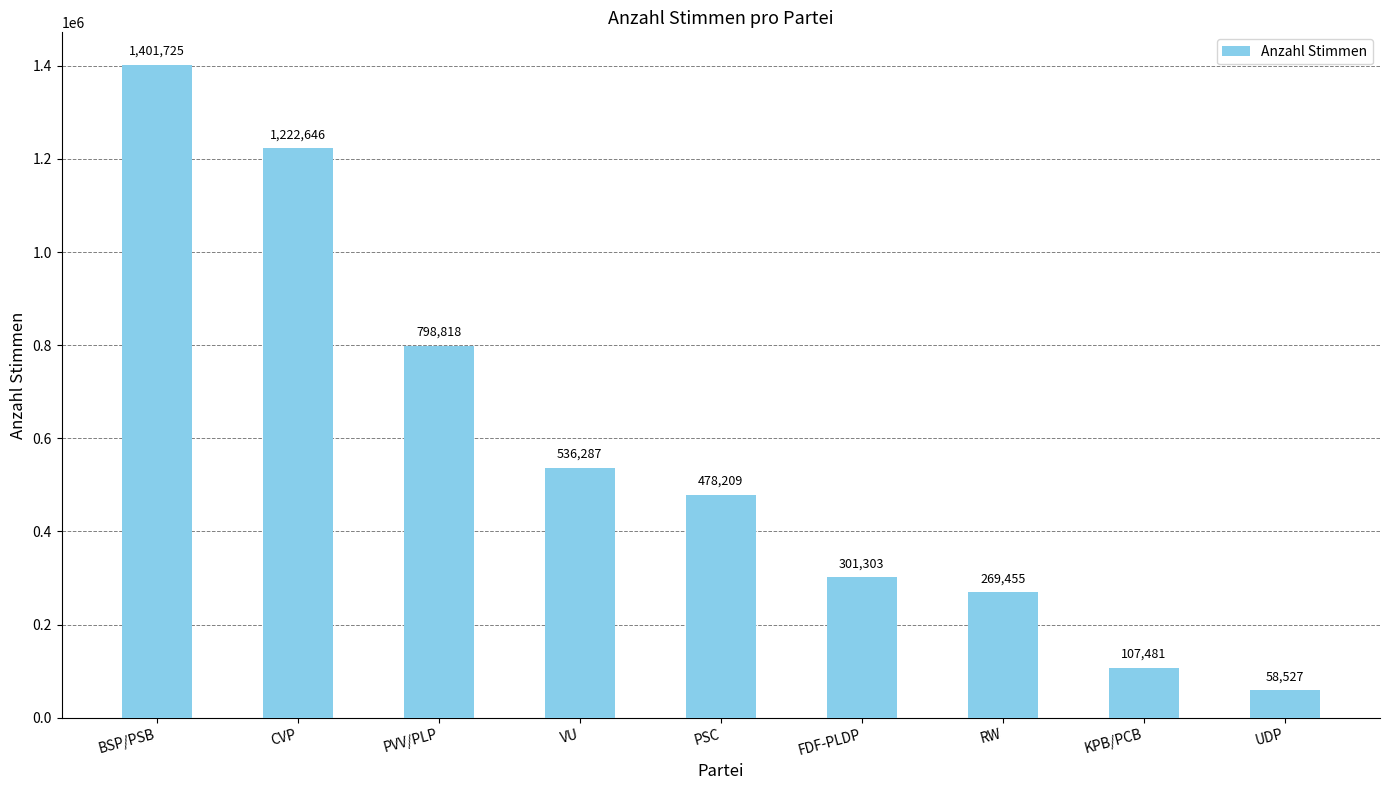

How many bars are there in total?

9